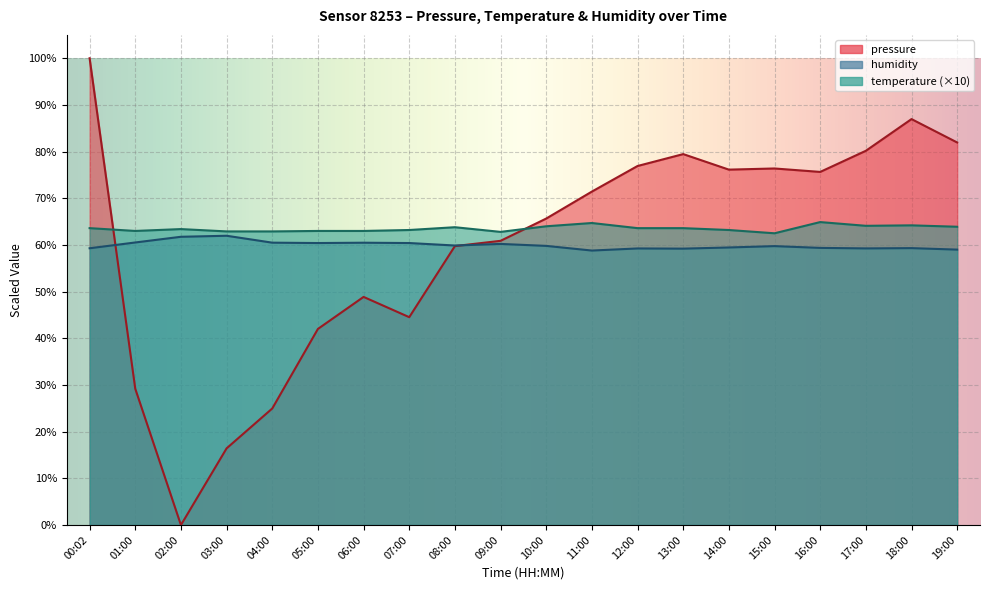

How many values in the humidity series exceed 59?

18